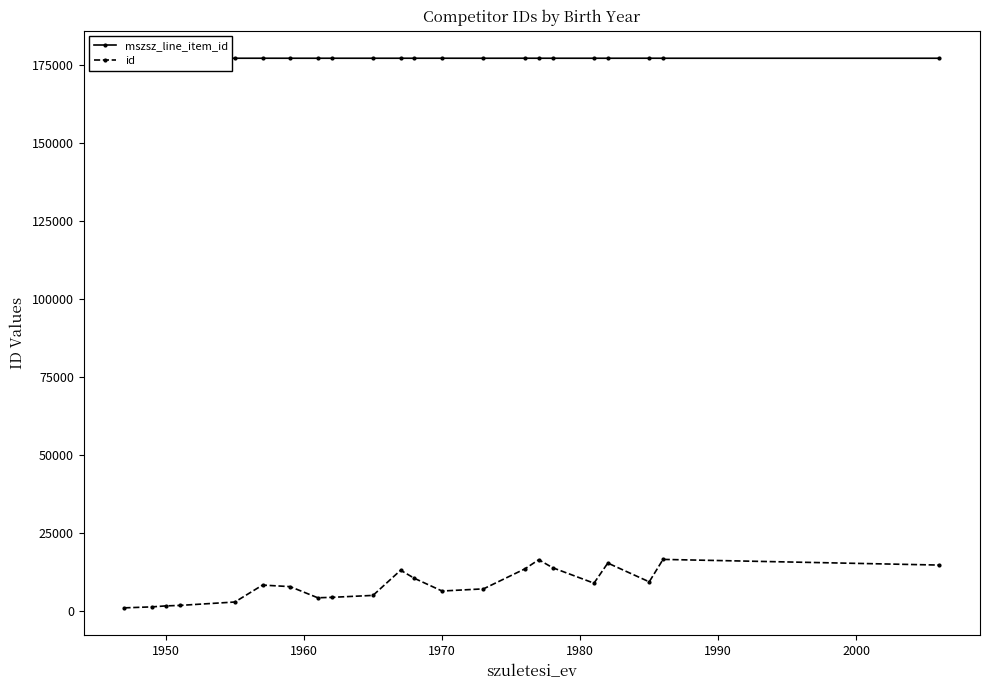

What is the value of the id point at the 6th from the left?

8435.0